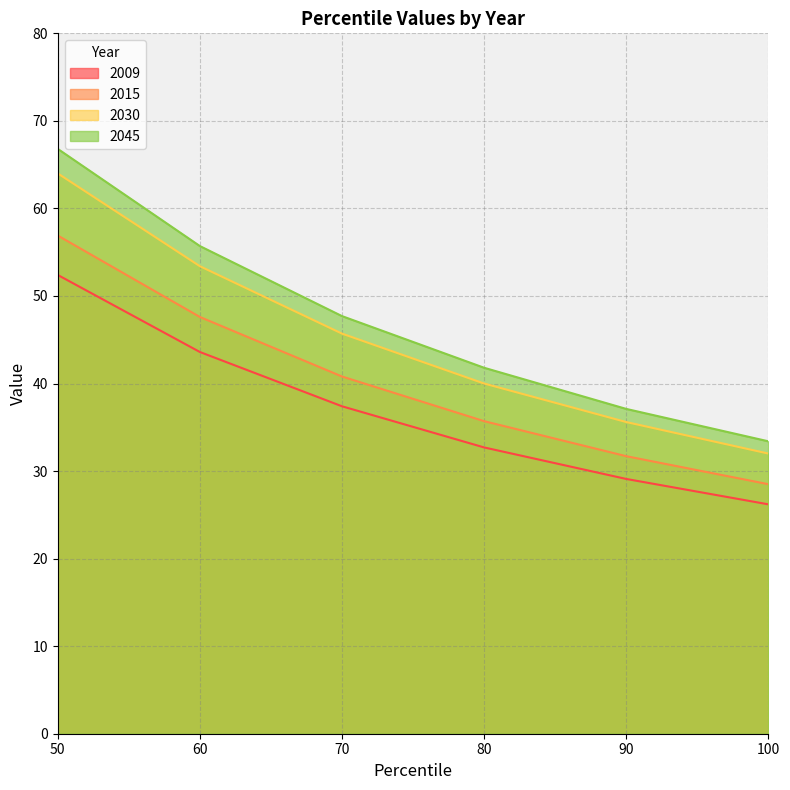

The value of 2009 at 50 is 52.4. True or false?

True